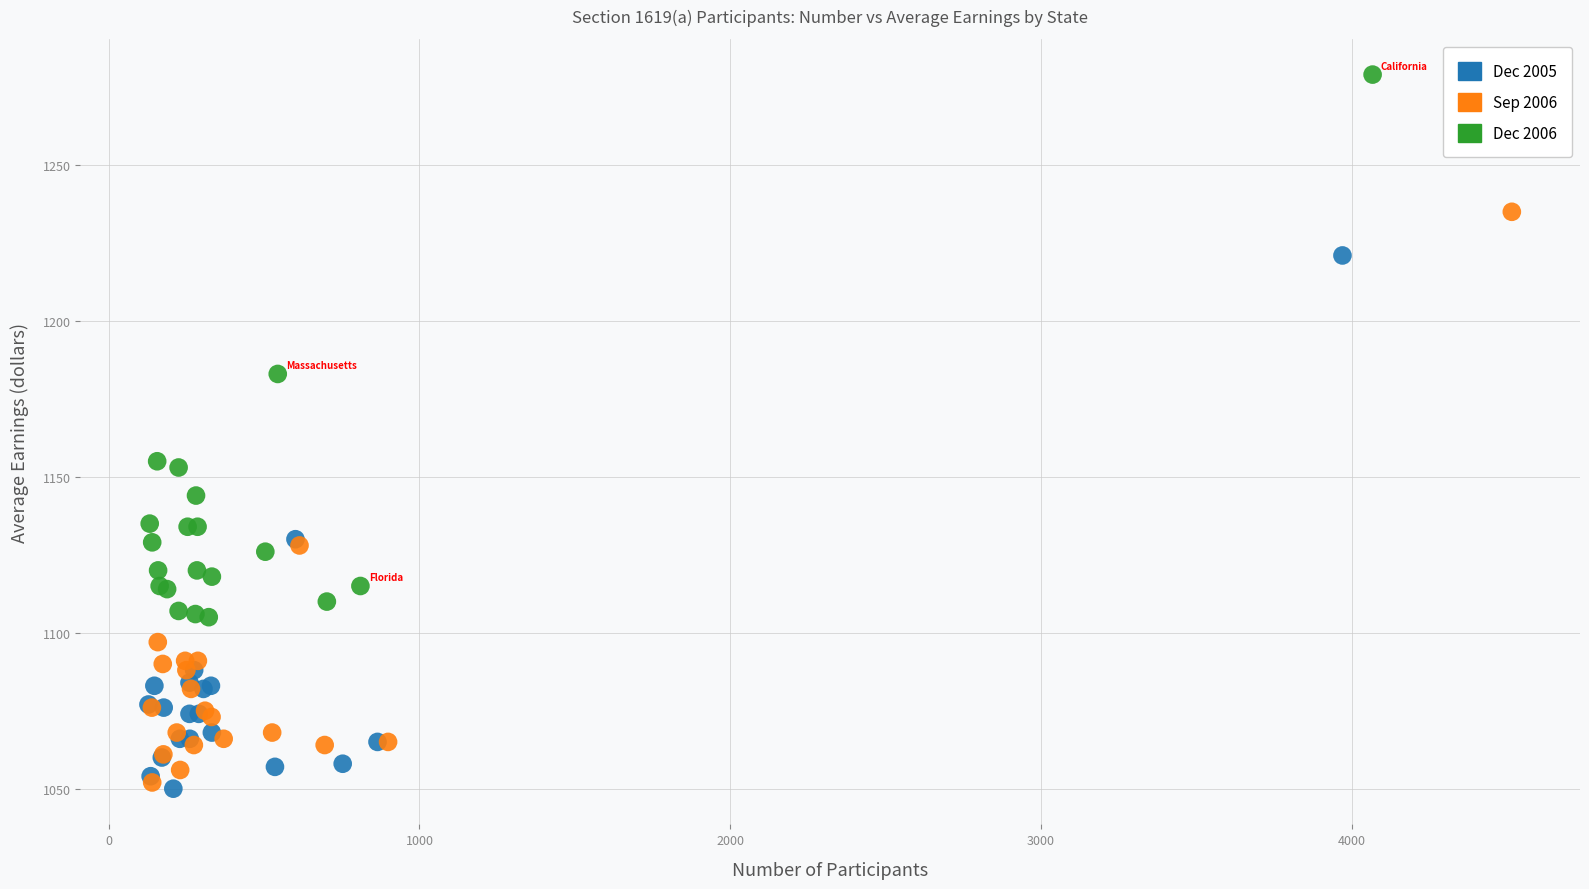

Which series has the widest spread of Y values?

Sep 2006